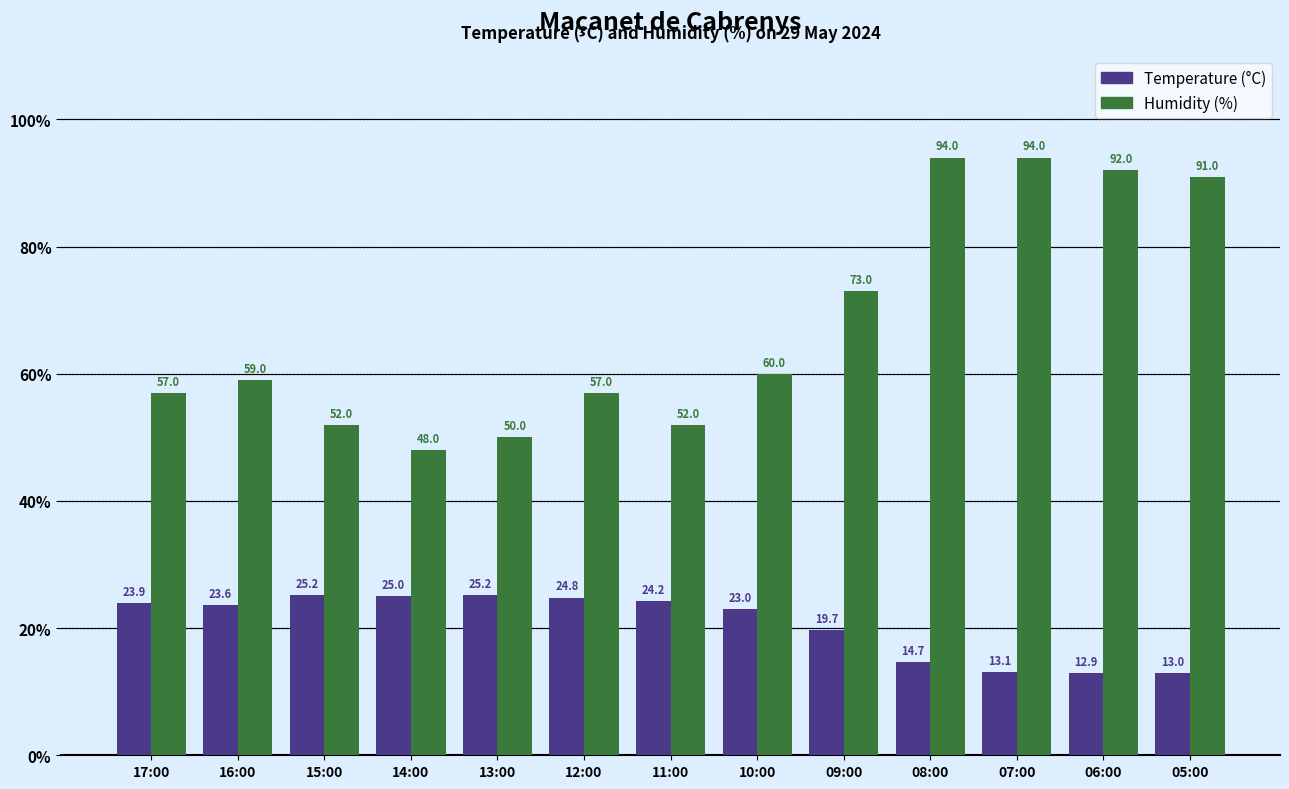

How many bars are there in total?

26